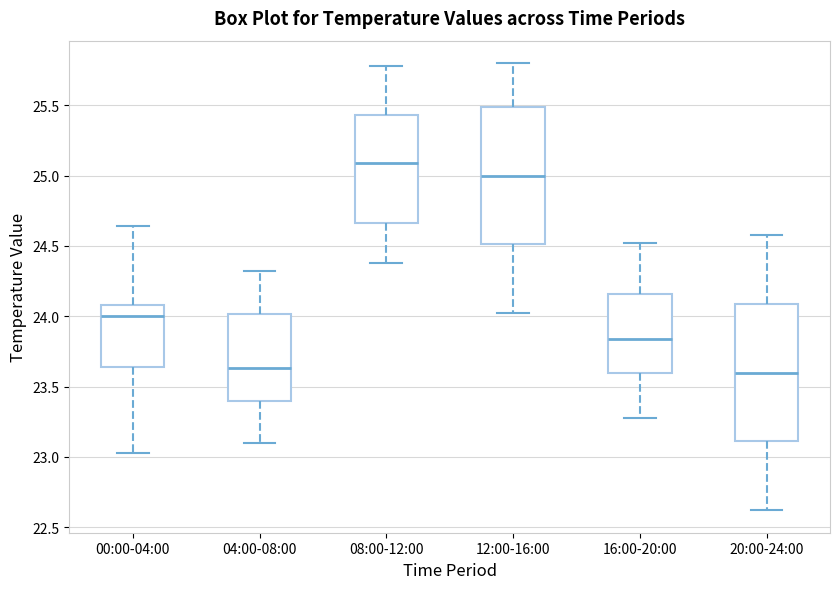

Reading left to right, transcribe this box plot: for each box, give where its median line is, the range the box spans, and where its two whiskers end, as read against the y-axis. The values are not printed on the chart, so give them approximately, as read against the axis.

00:00-04:00: median 24.00, box 23.65 to 24.10, whiskers 23.05 to 24.65
04:00-08:00: median 23.65, box 23.40 to 24.00, whiskers 23.10 to 24.30
08:00-12:00: median 25.10, box 24.65 to 25.45, whiskers 24.40 to 25.80
12:00-16:00: median 25.00, box 24.50 to 25.50, whiskers 24.00 to 25.80
16:00-20:00: median 23.85, box 23.60 to 24.15, whiskers 23.30 to 24.50
20:00-24:00: median 23.60, box 23.10 to 24.10, whiskers 22.60 to 24.60